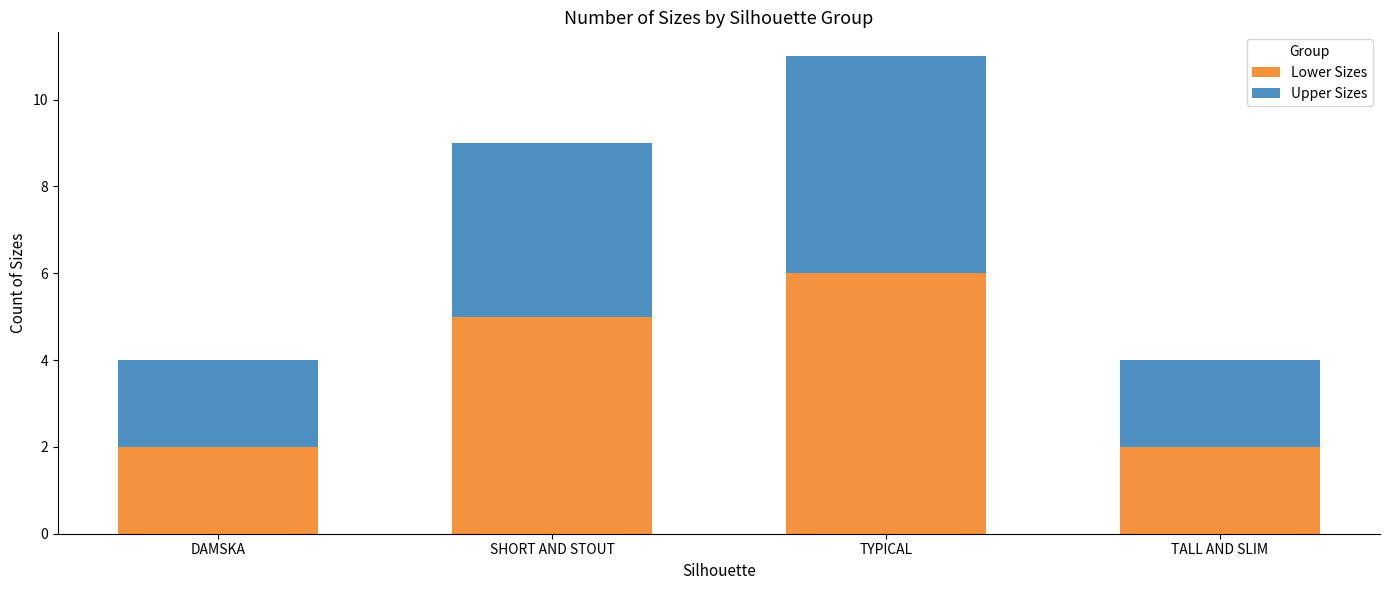

What is the total value across all series at DAMSKA?

4